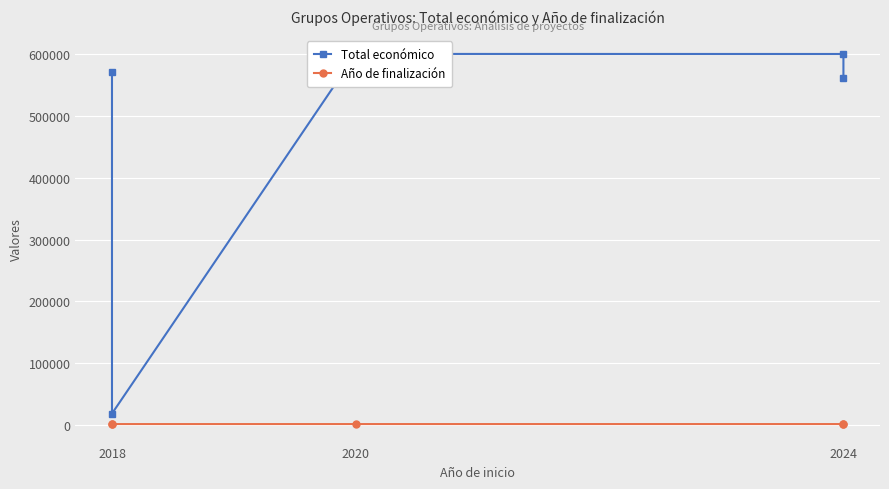

Rank the series by their average value, from highest to lowest.

Total económico, Año de finalización